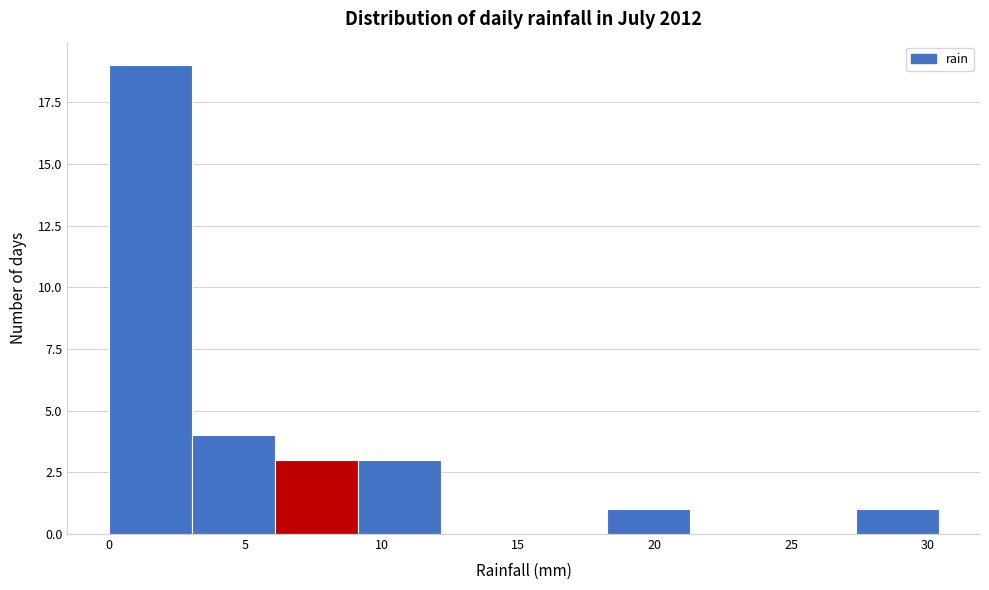

Which range on the x-axis has the tallest bar?

0.0 to 3.0